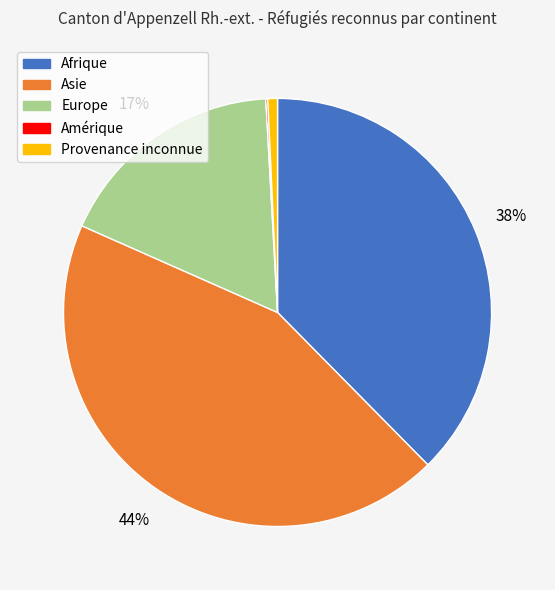

Is it true that Afrique is 38% of the pie?

True